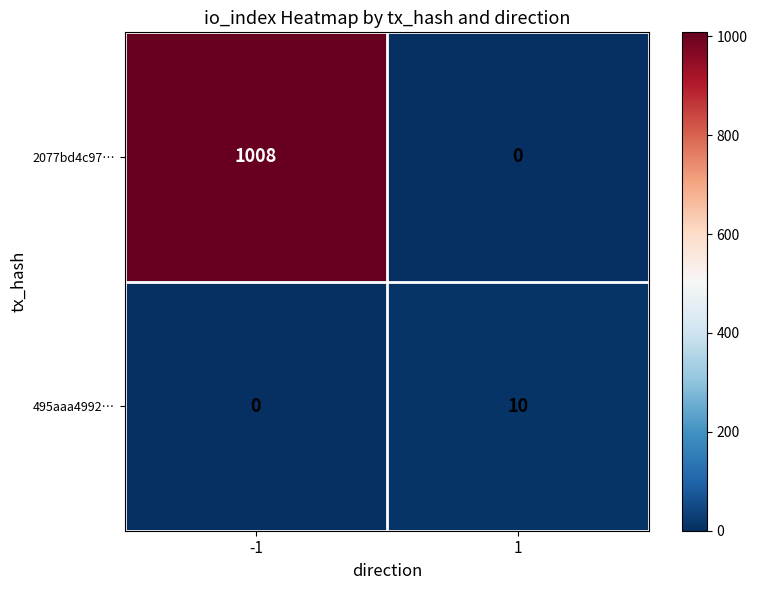

How many series are shown in this chart?

2